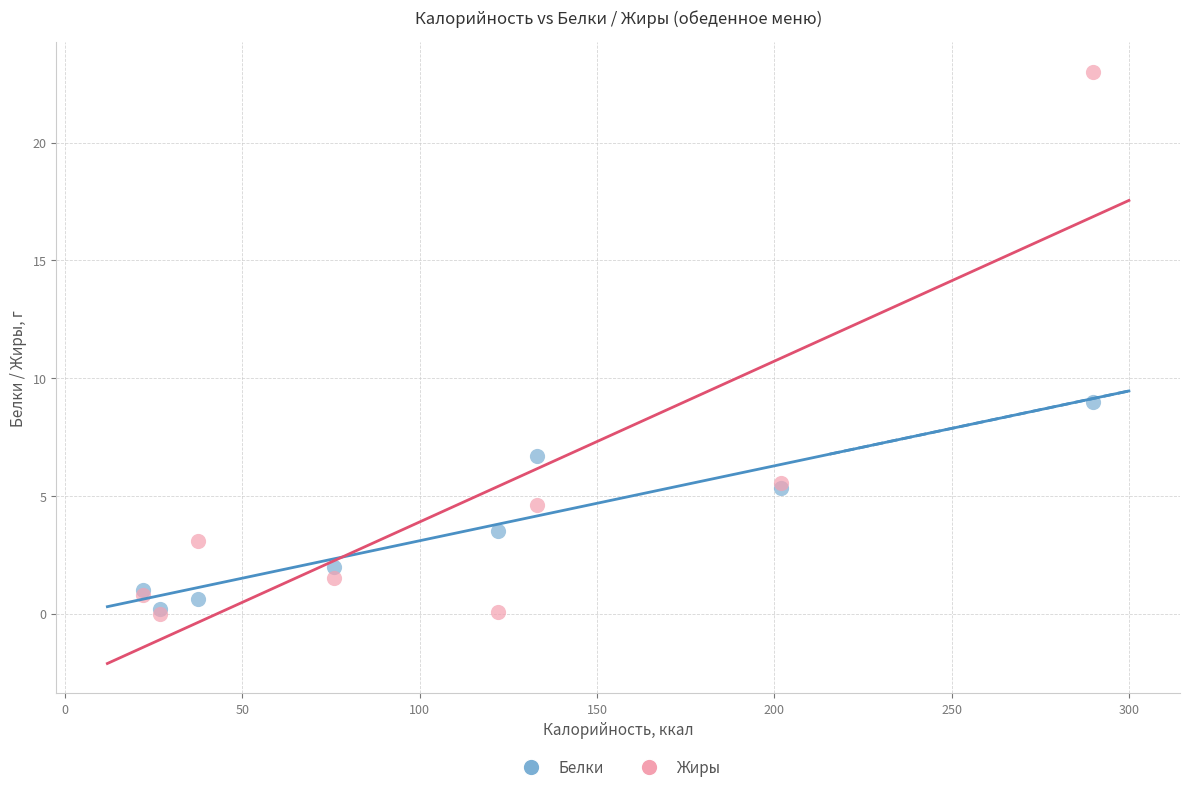

Across all series, what Y value is closest to 11?

9.0